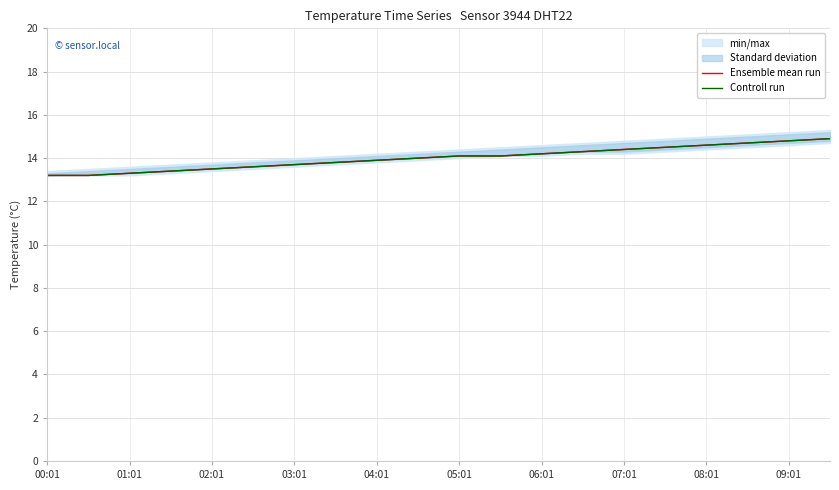

The value of Controll run at 08:01 is 18.8. True or false?

False